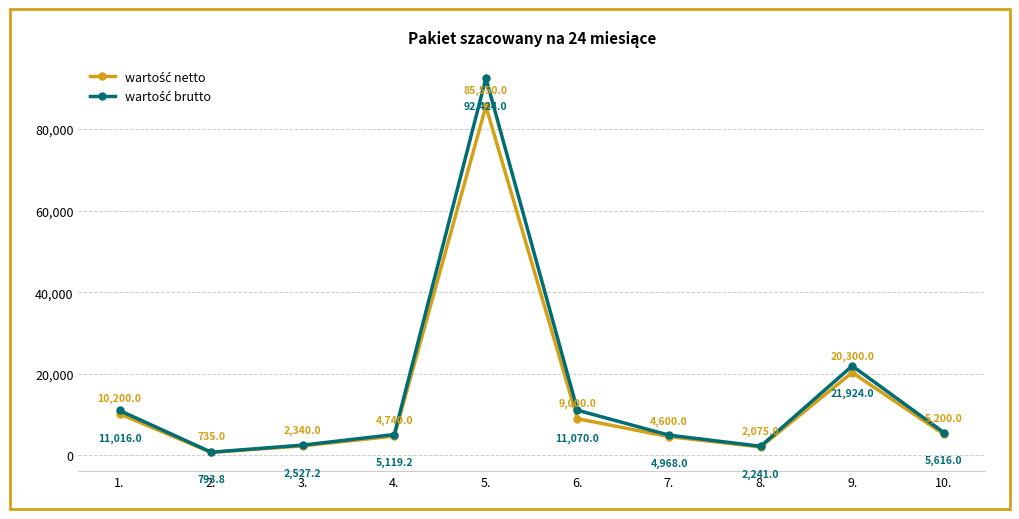

What is the difference between the highest and lowest values at 8.?

166.0